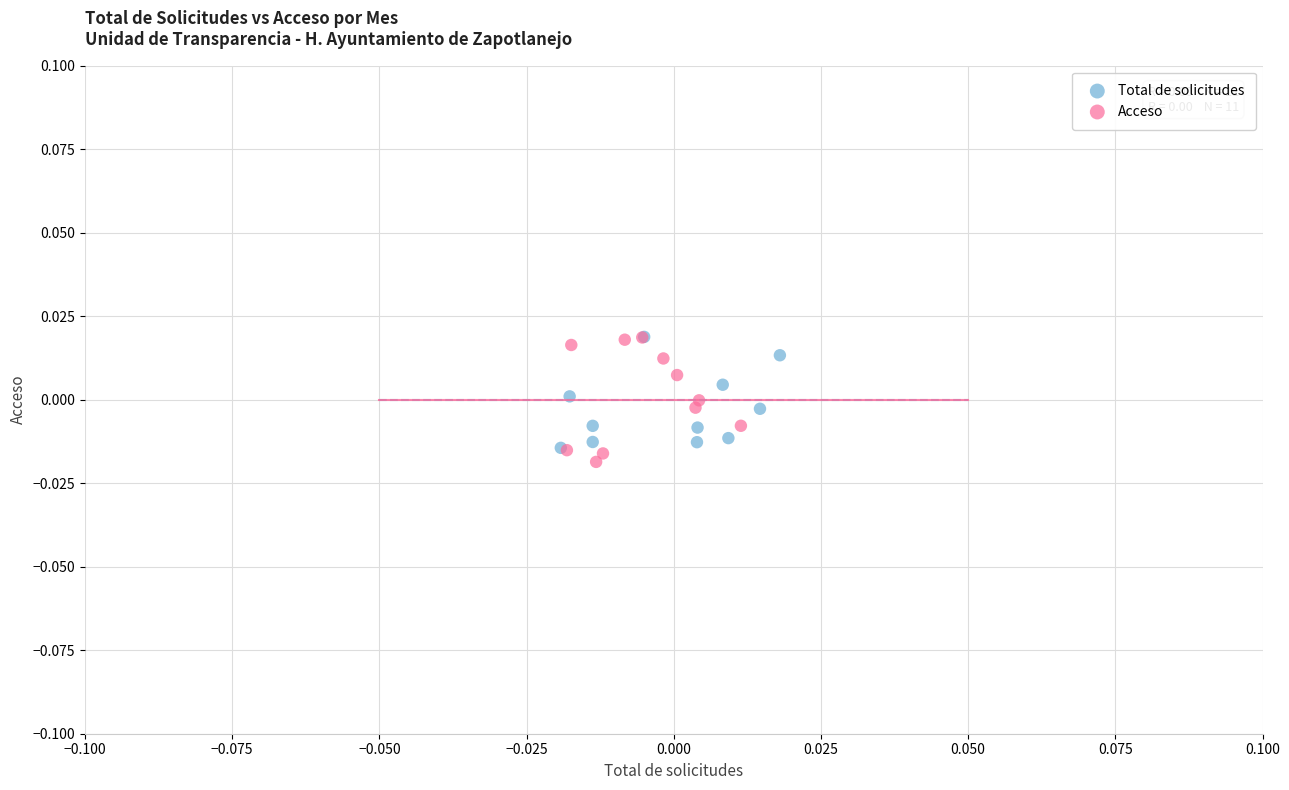

Which series has the largest Y range (max minus min)?

Acceso